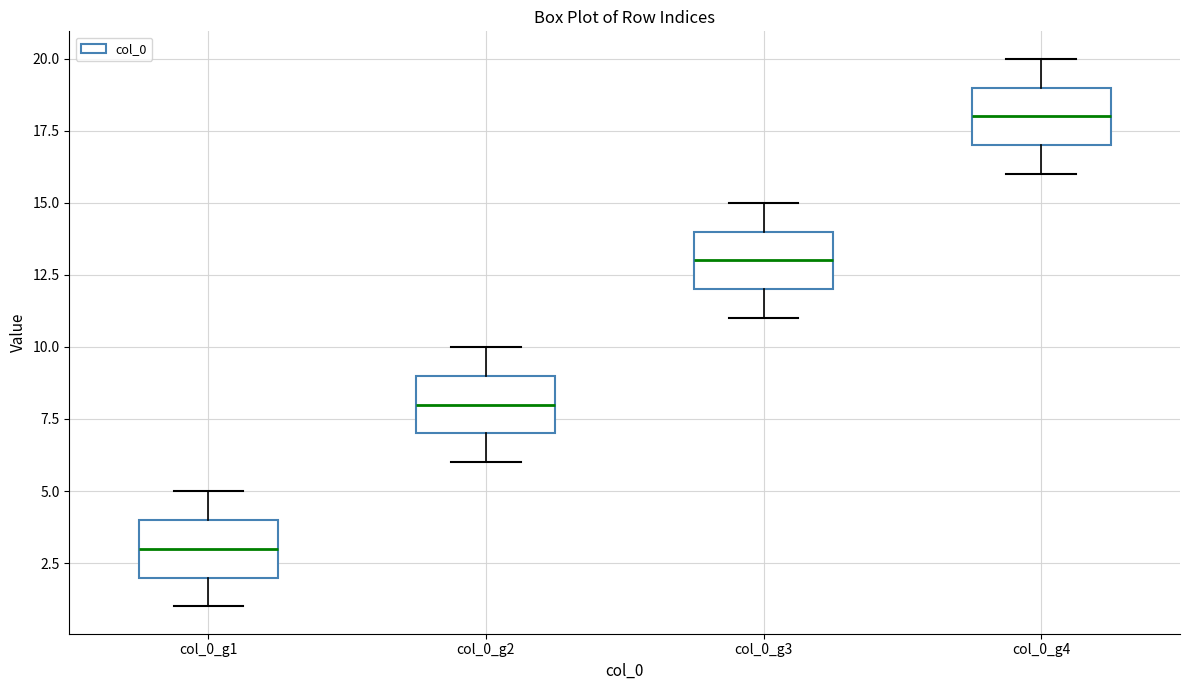

Which box has the highest median line?

col_0_g4